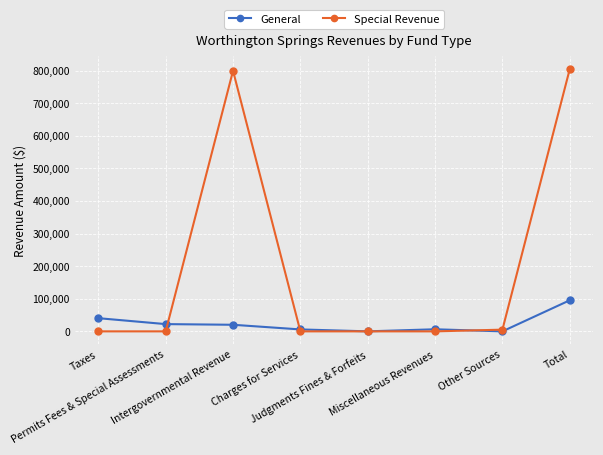

At which category is the sum across all series the highest?

Total